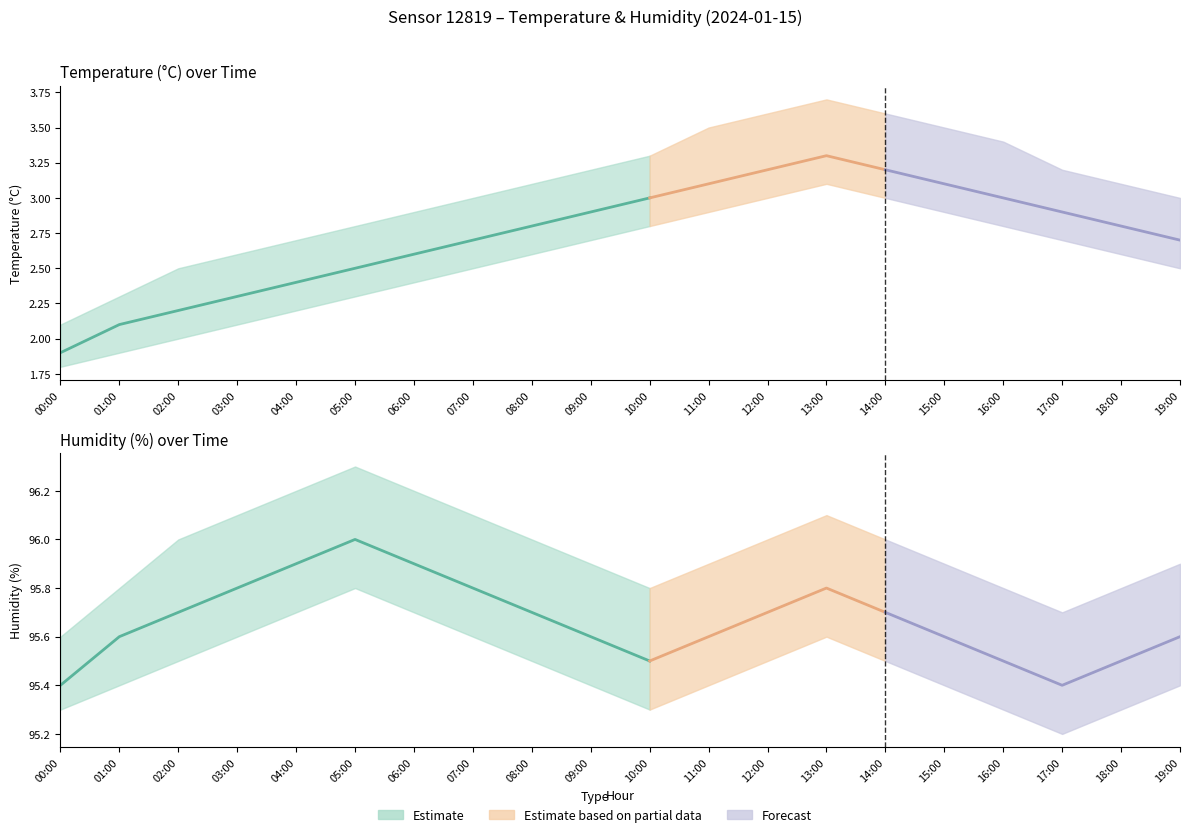

Reading left to right, extract all data points from this chart.

temperature: 1.9	2.1	2.2	2.3	2.4	2.5	2.6	2.7	2.8	2.9	3.0	3.1	3.2	3.3	3.2	3.1	3.0	2.9	2.8	2.7
temperature_upper: 2.1	2.3	2.5	2.6	2.7	2.8	2.9	3.0	3.1	3.2	3.3	3.5	3.6	3.7	3.6	3.5	3.4	3.2	3.1	3.0
temperature_lower: 1.8	1.9	2.0	2.1	2.2	2.3	2.4	2.5	2.6	2.7	2.8	2.9	3.0	3.1	3.0	2.9	2.8	2.7	2.6	2.5
humidity: 95.4	95.6	95.7	95.8	95.9	96.0	95.9	95.8	95.7	95.6	95.5	95.6	95.7	95.8	95.7	95.6	95.5	95.4	95.5	95.6
humidity_upper: 95.6	95.8	96.0	96.1	96.2	96.3	96.2	96.1	96.0	95.9	95.8	95.9	96.0	96.1	96.0	95.9	95.8	95.7	95.8	95.9
humidity_lower: 95.3	95.4	95.5	95.6	95.7	95.8	95.7	95.6	95.5	95.4	95.3	95.4	95.5	95.6	95.5	95.4	95.3	95.2	95.3	95.4